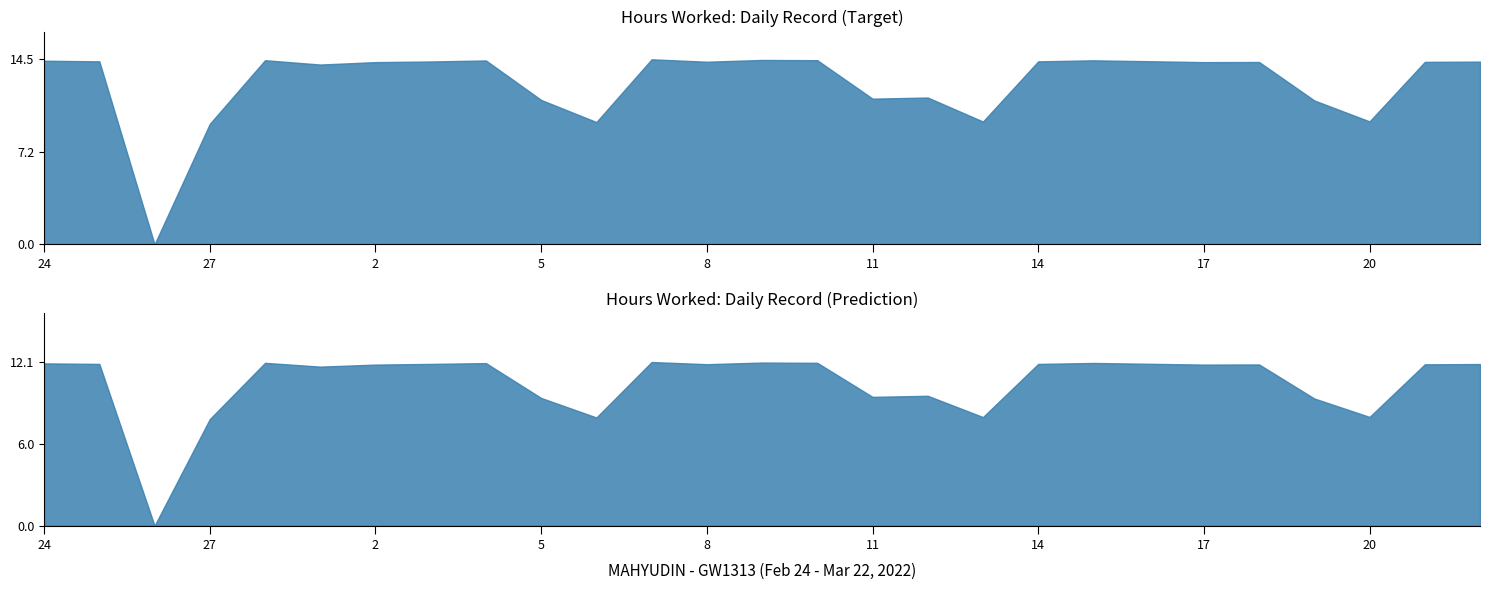

At which category is the sum across all series the highest?

7